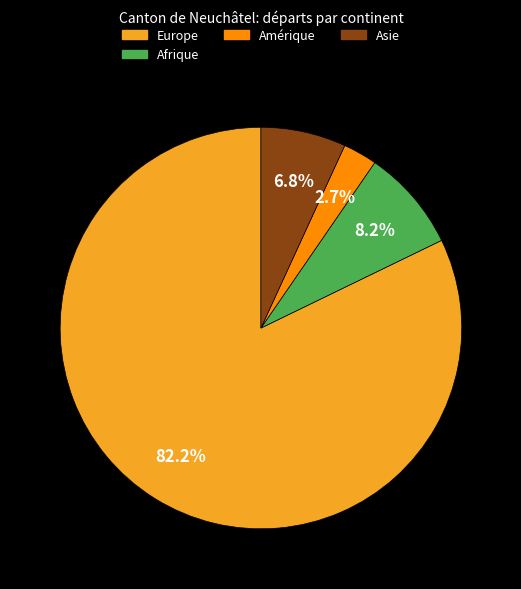

Is there any slice that represents more than half of the pie?

Yes